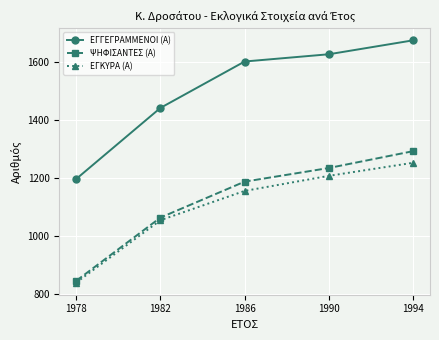

Reading right to left, extract all data points from this chart.

ΕΓΓΕΓΡΑΜΜΕΝΟΙ (Α): 1994=1674	1990=1626	1986=1601	1982=1441	1978=1196
ΨΗΦΙΣΑΝΤΕΣ (Α): 1994=1292	1990=1234	1986=1187	1982=1063	1978=845
ΕΓΚΥΡΑ (Α): 1994=1252	1990=1207	1986=1155	1982=1054	1978=839